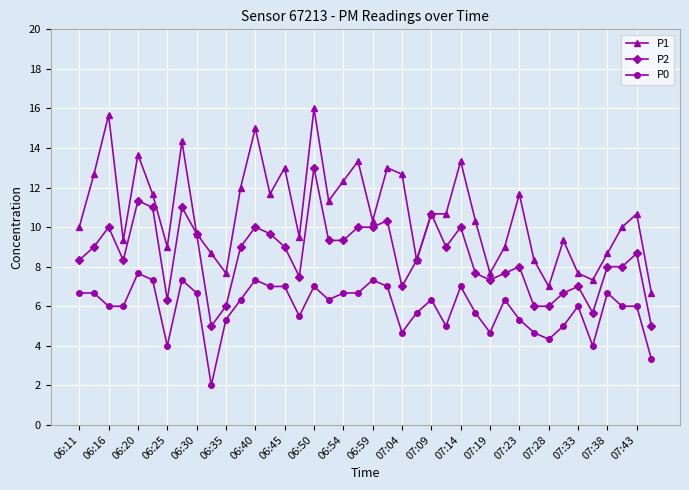

Which series has the largest total across all categories?

P1